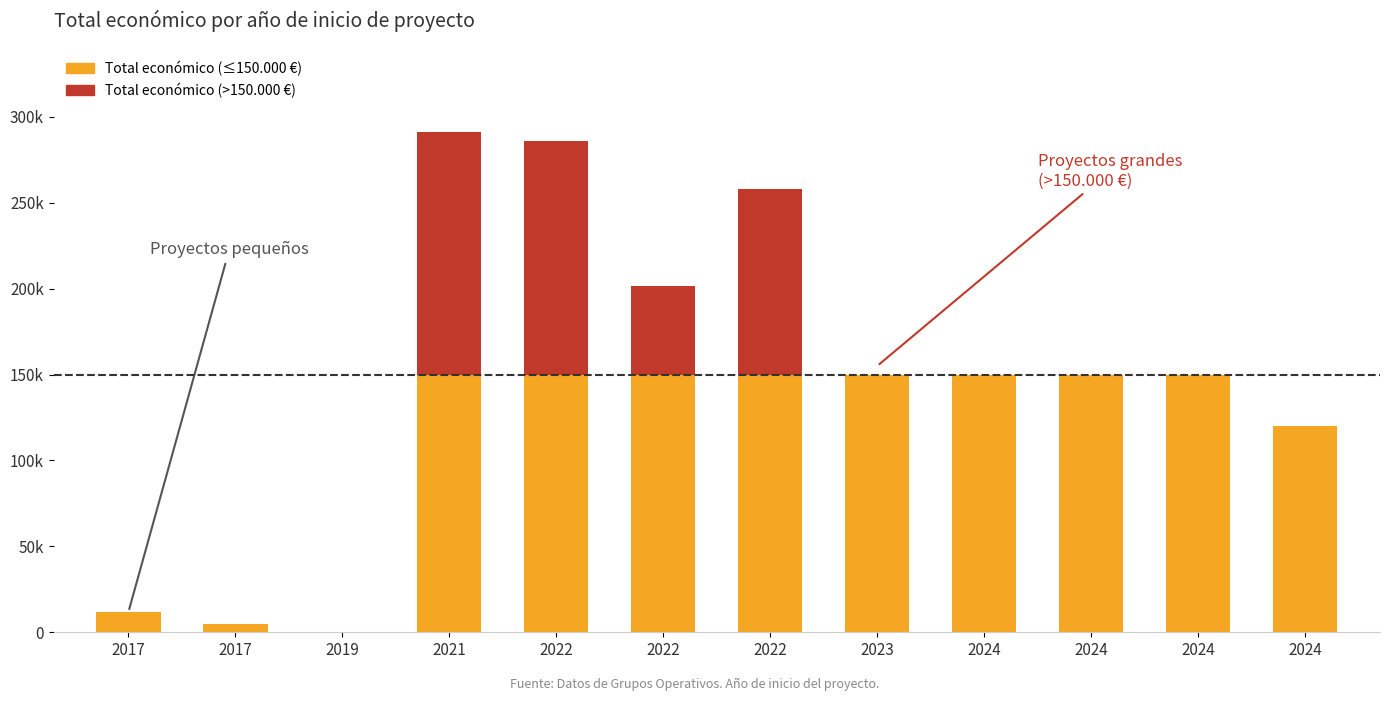

At which label is the value closest to 145600?

2023